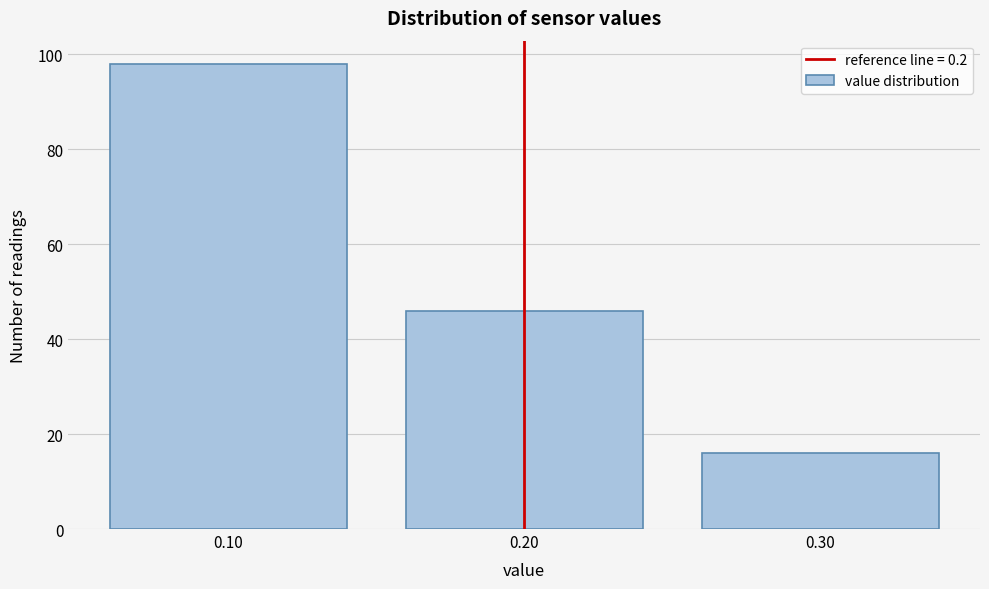

How tall is the bar that spans 0.15 to 0.25 on the x-axis? The values are not printed on the chart, so give them approximately, as read against the axis.

46